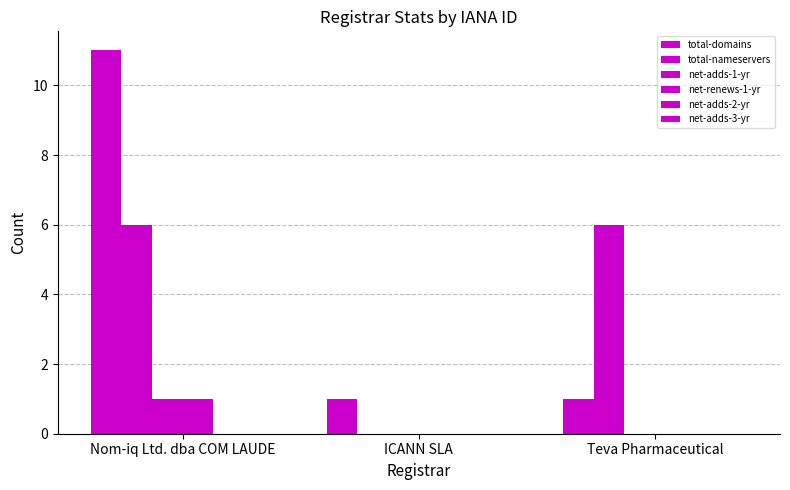

Are the bars grouped side by side (vs. stacked)?

Yes